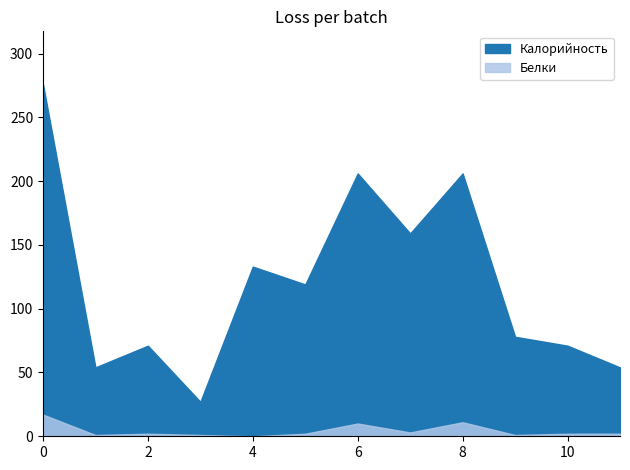

True or false: Калорийность and Белки cross at least once.

False